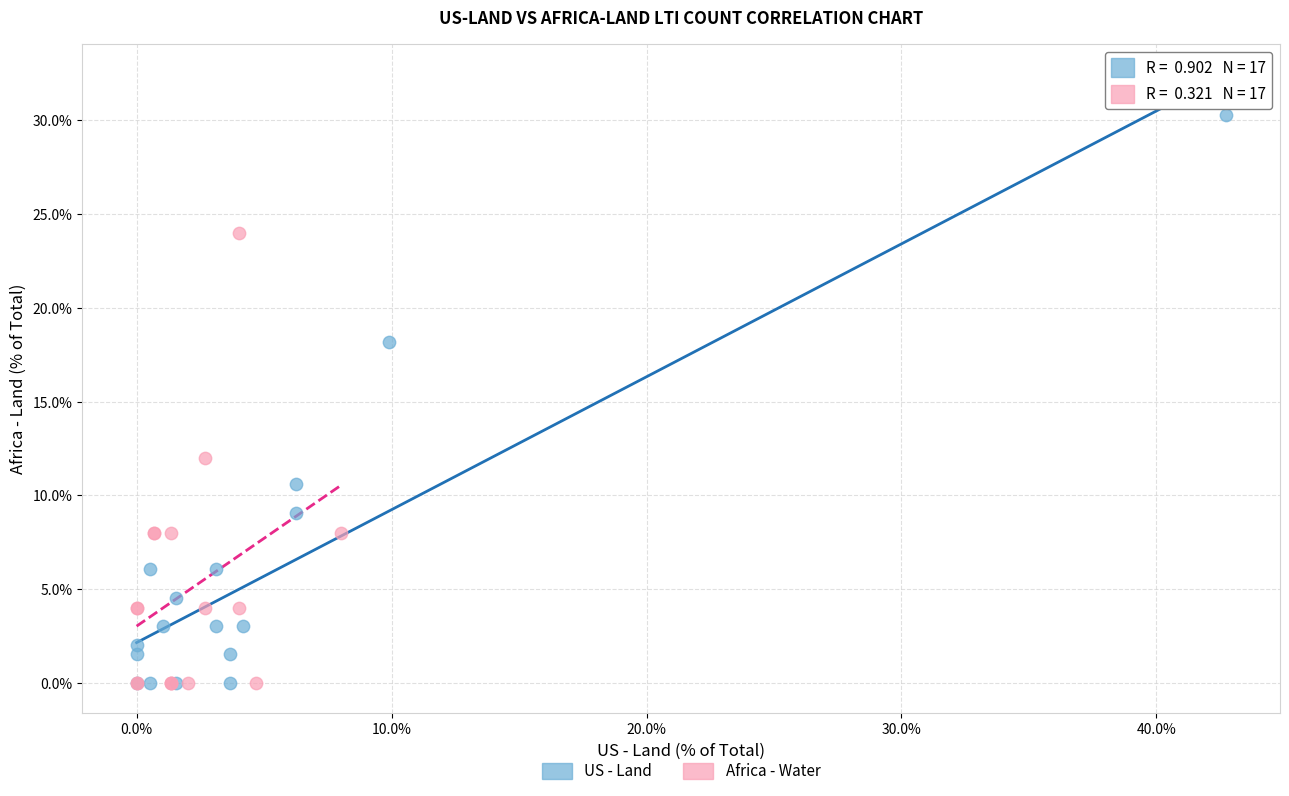

Which series has the widest spread of Y values?

US - Land